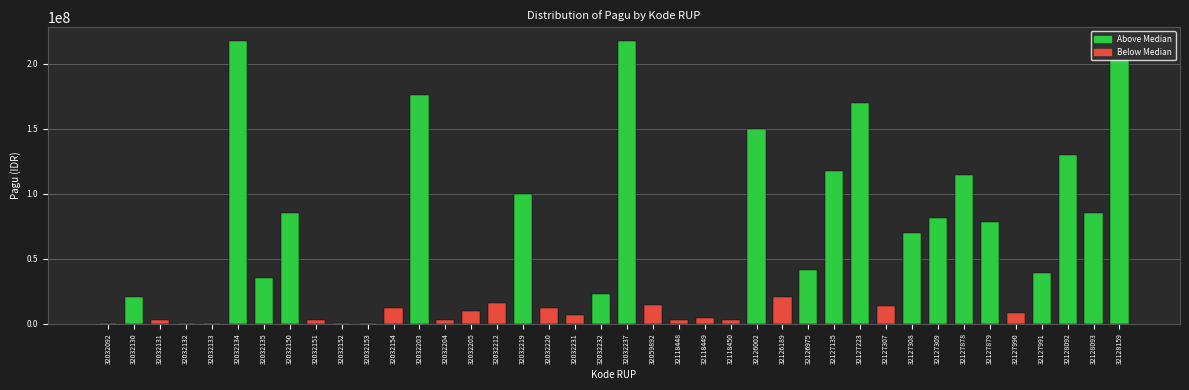

The chart shows a value of 84781689 at 32032237. True or false?

False